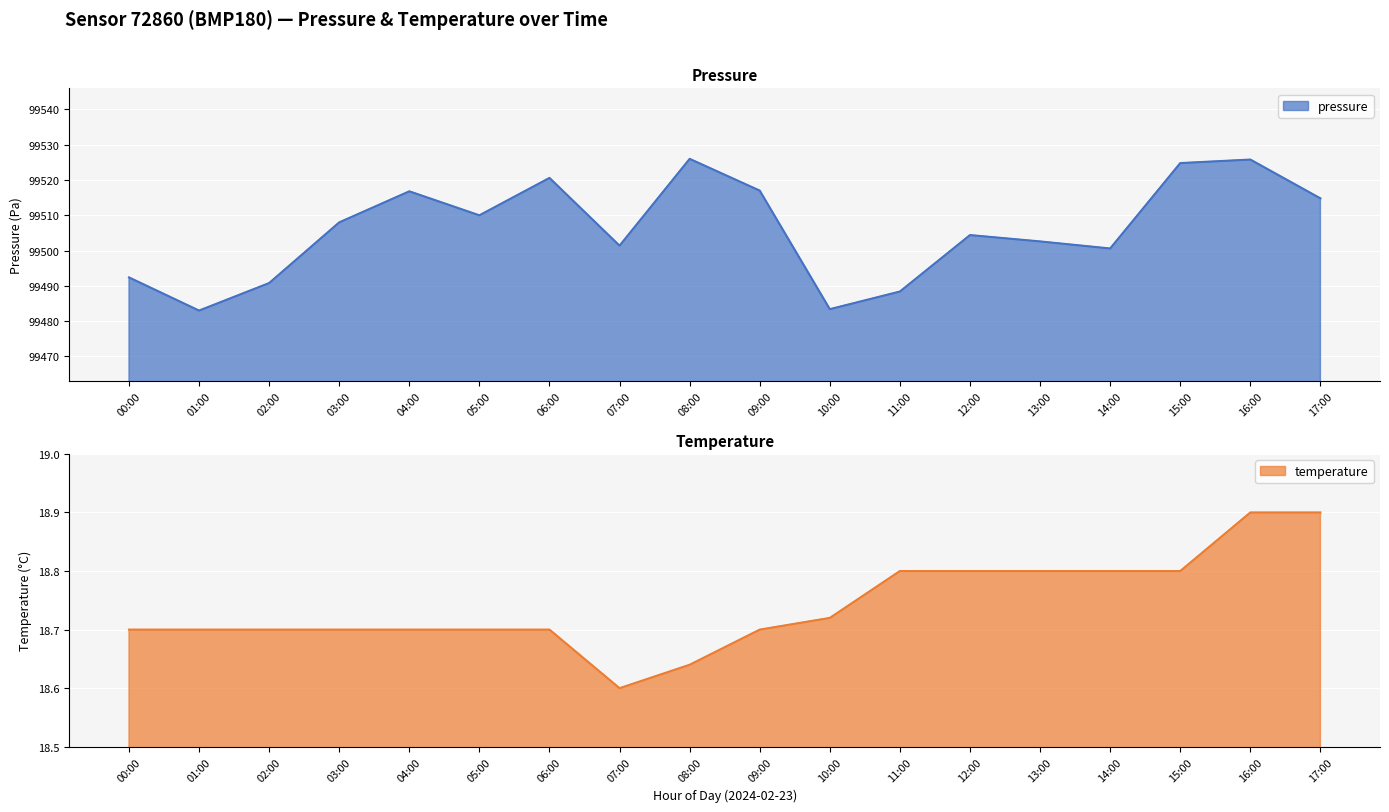

What is the difference between the pressure values at 00:00 and 13:00?

10.2